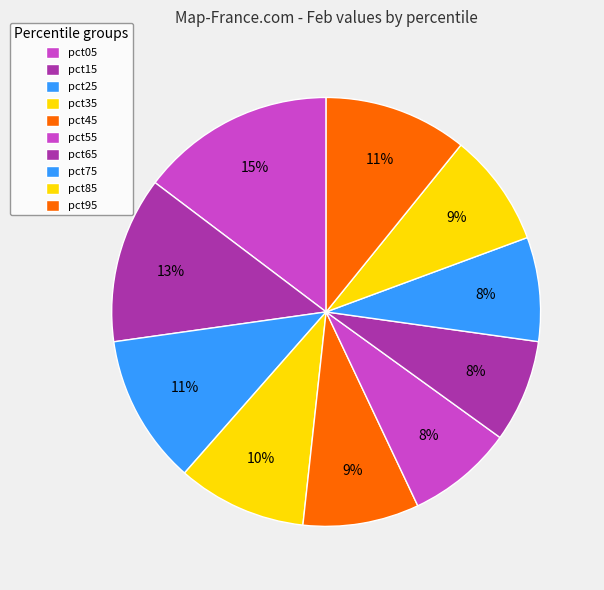

How many slices are in this pie chart?

10